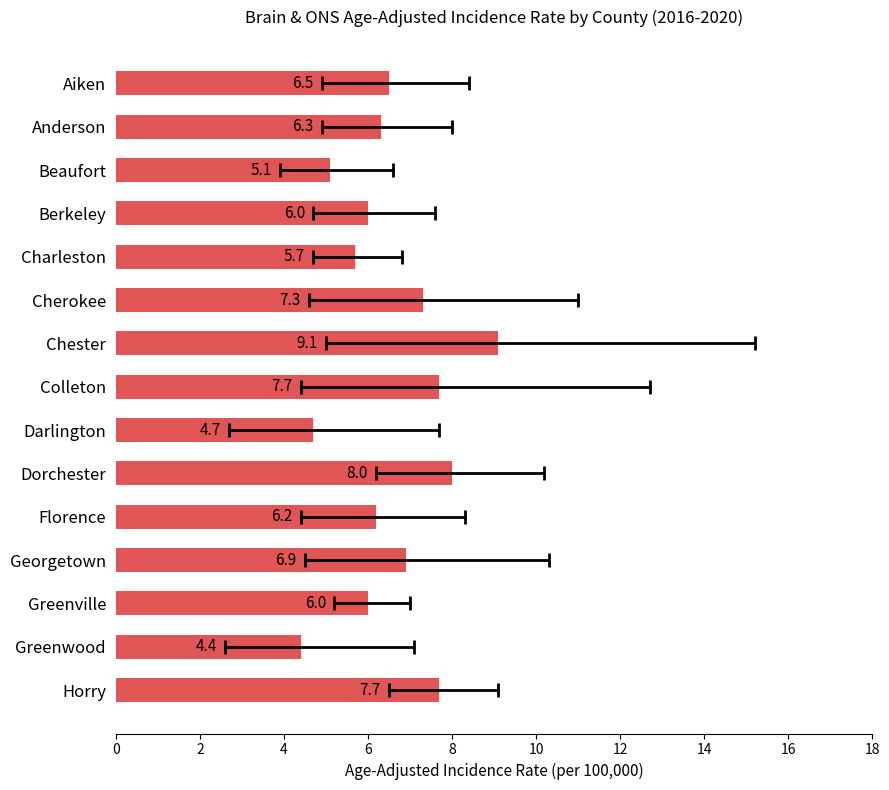

Does the chart contain any negative values?

No